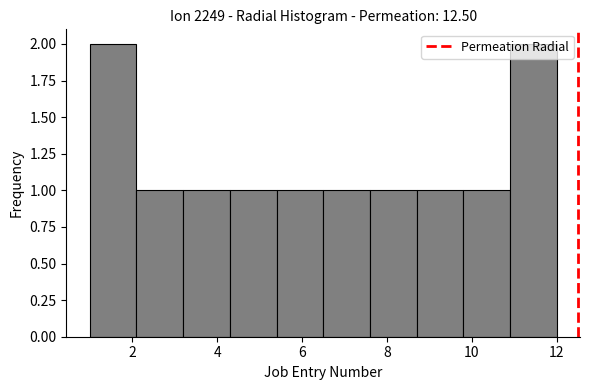

Reading left to right, list every bar in this chart as the range it spans on the x-axis followed by its height. Neither the bar edges nor the heights are printed on the chart, so give them approximately, as read against the axes.

1.0 to 2.1: 2
2.1 to 3.2: 1
3.2 to 4.3: 1
4.3 to 5.4: 1
5.4 to 6.5: 1
6.5 to 7.6: 1
7.6 to 8.7: 1
8.7 to 9.8: 1
9.8 to 10.9: 1
10.9 to 12.0: 2